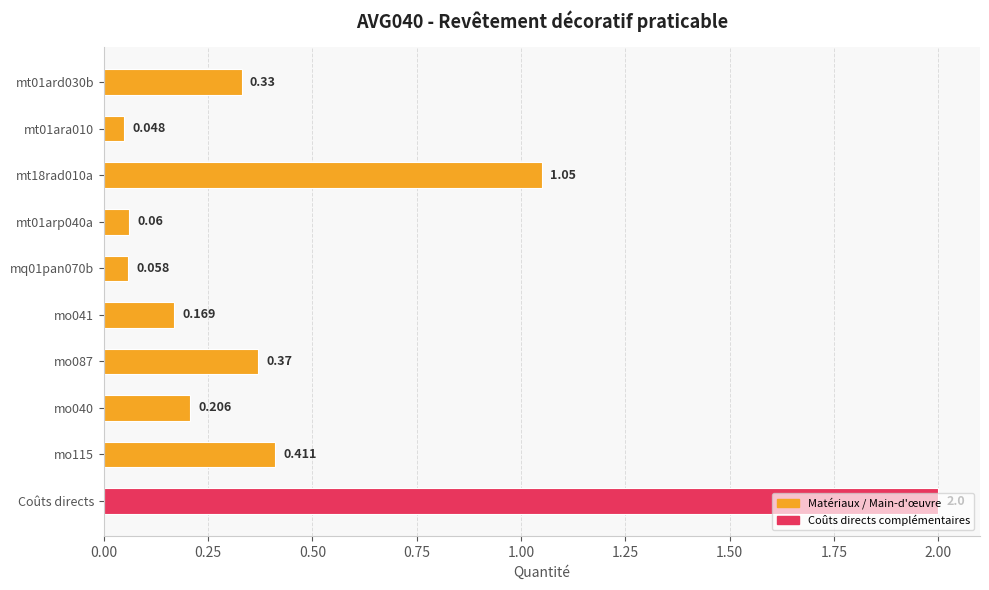

What is the label of the 1st bar from the bottom?

Coûts directs